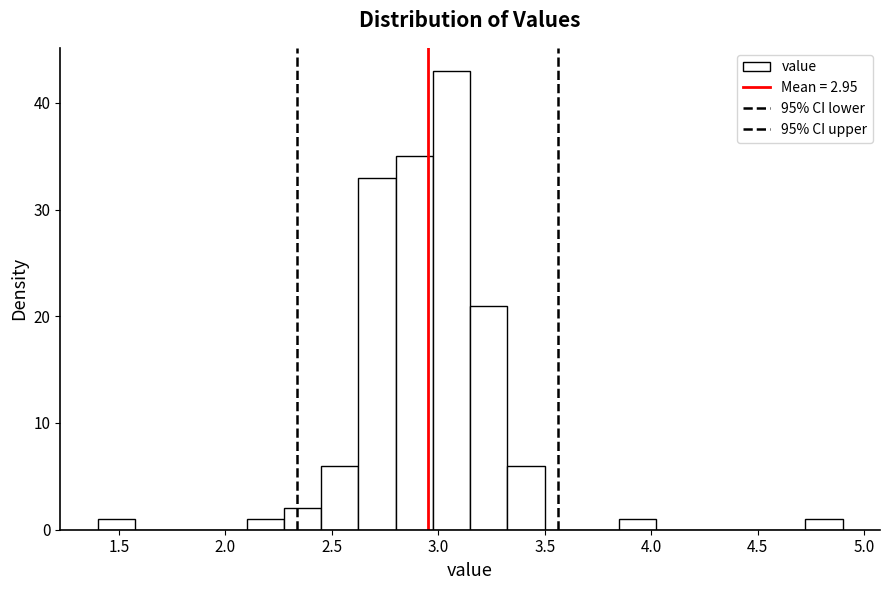

Around what value on the x-axis is the tallest bar? Give the approximate position of its centre, as read against the axis.

3.05